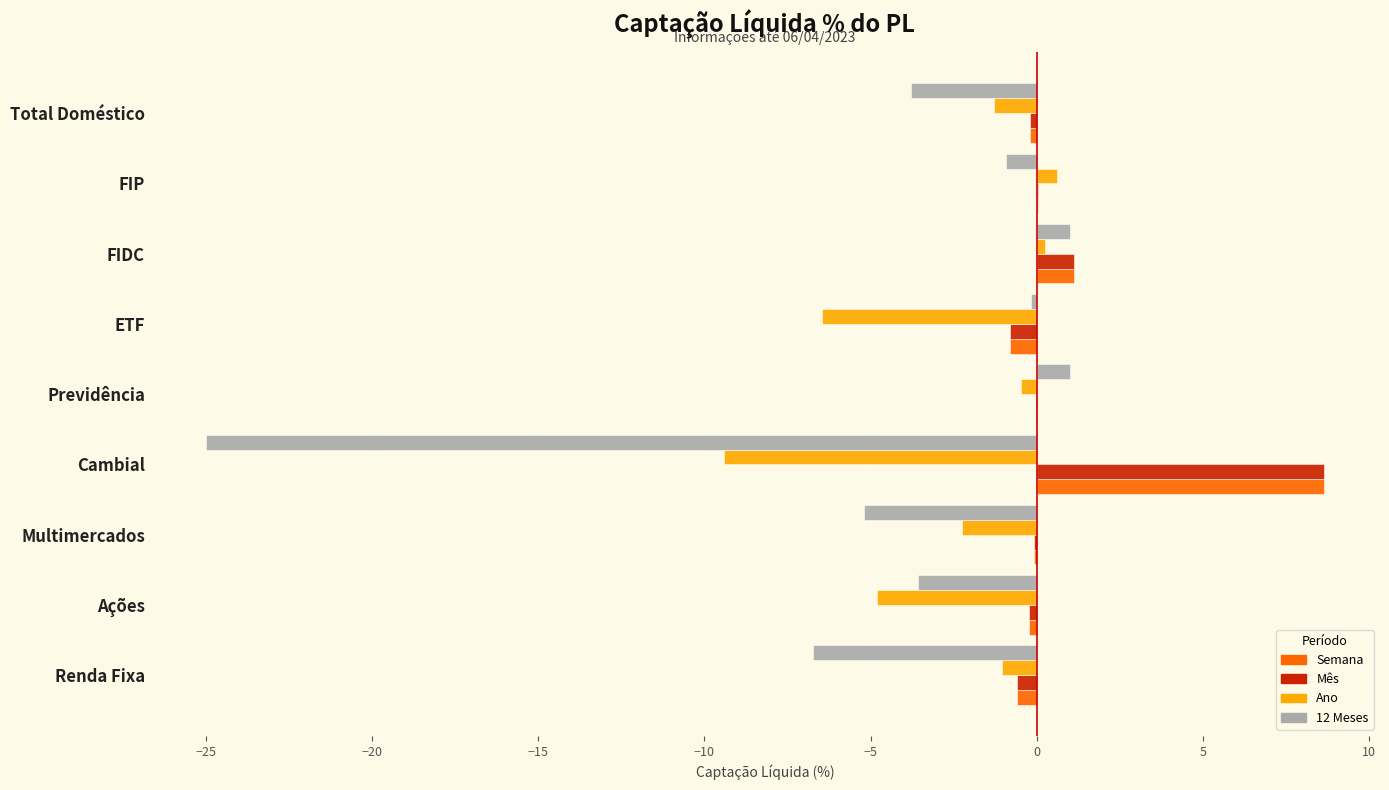

What is the highest value of the Mês series?

8.7